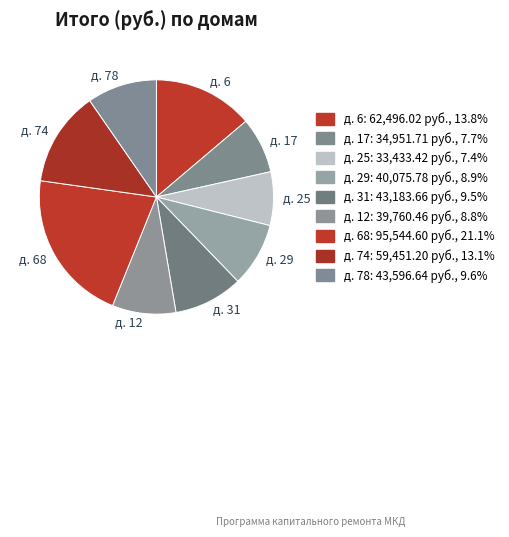

Is the sum of д. 6 and д. 68 greater than half?

No